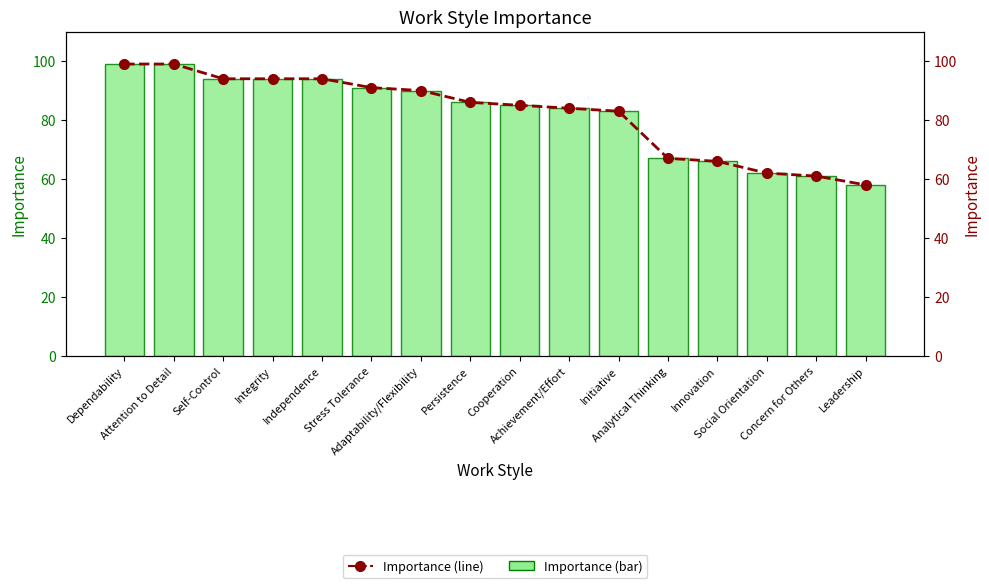

What position from the left is Stress Tolerance?

6